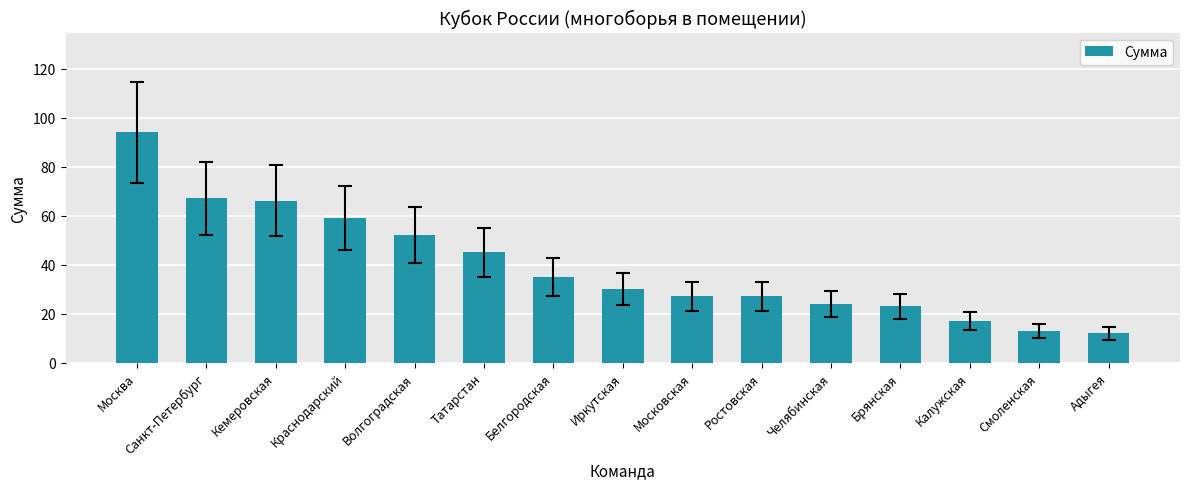

What is the value of the 12th bar from the left?

23